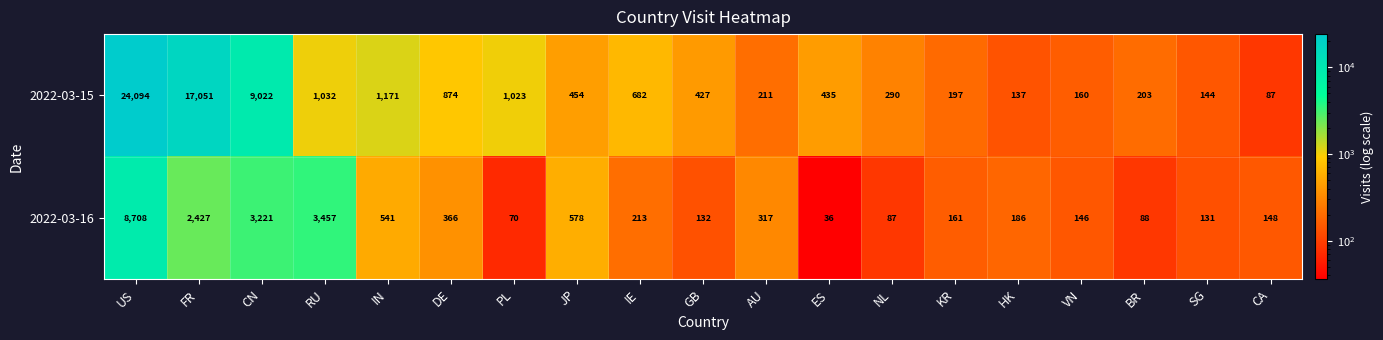

Where does the 2022-03-15 series first go above 435?

US